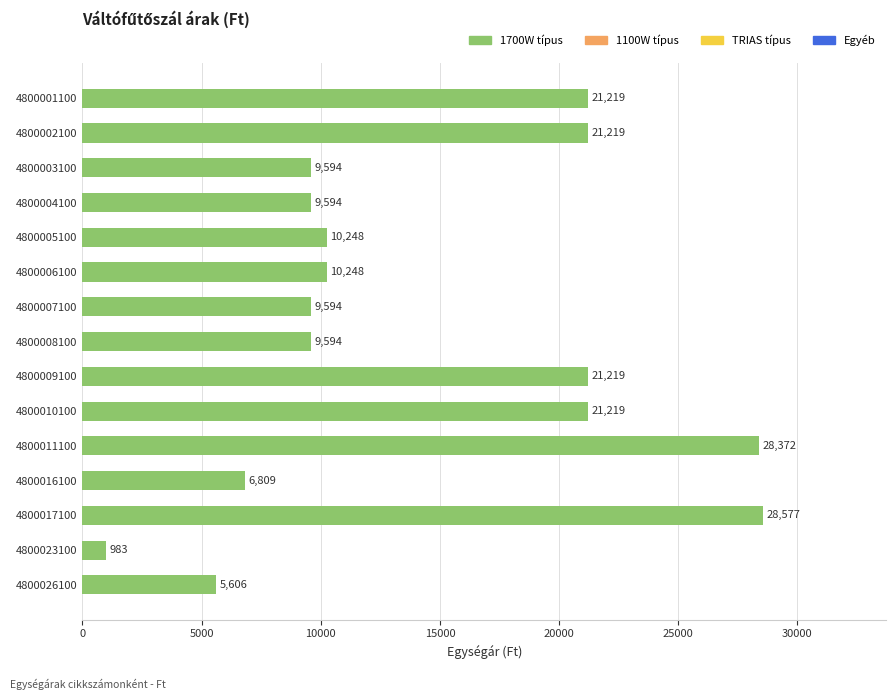

Is it true that the value at 4800010100 is 36048?

False